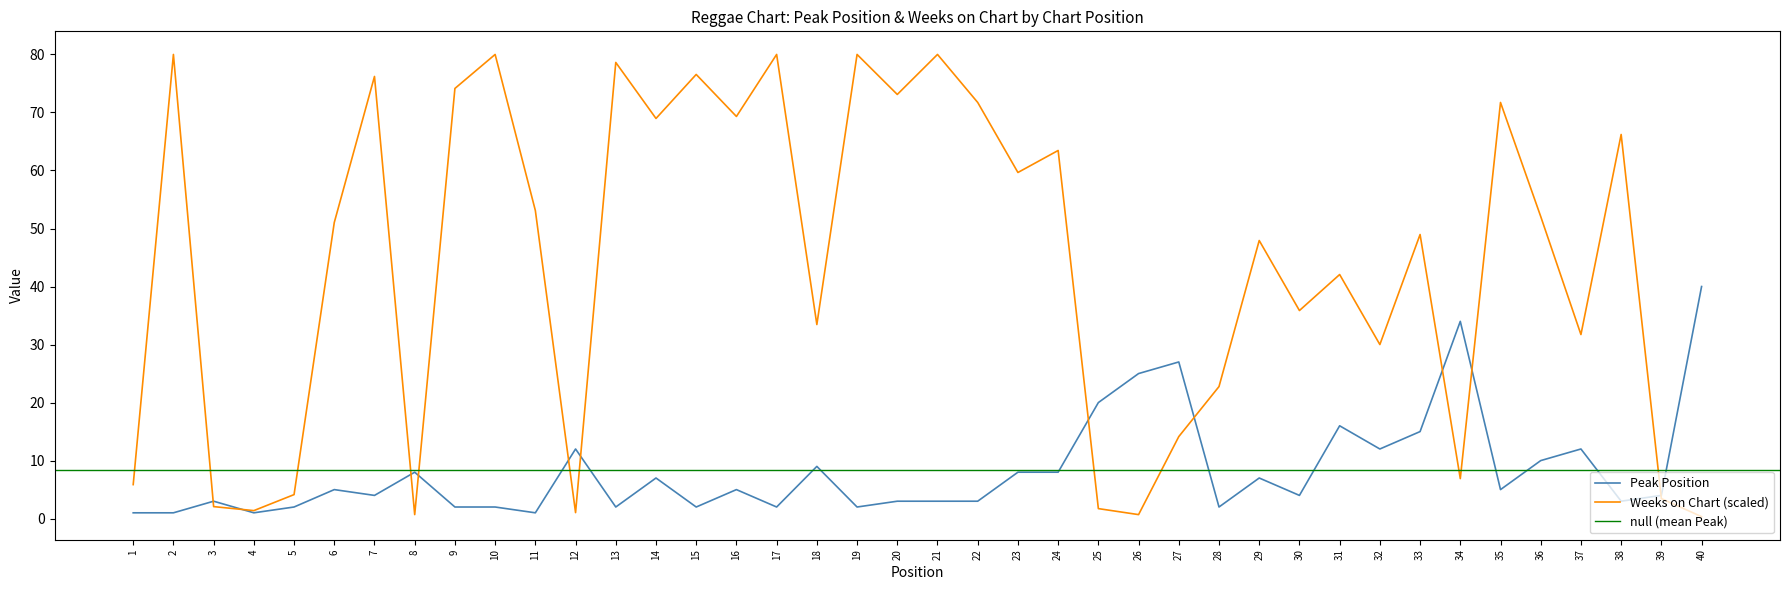

At 32, list the series in order from largest to smallest.

Weeks on Chart, Peak Position